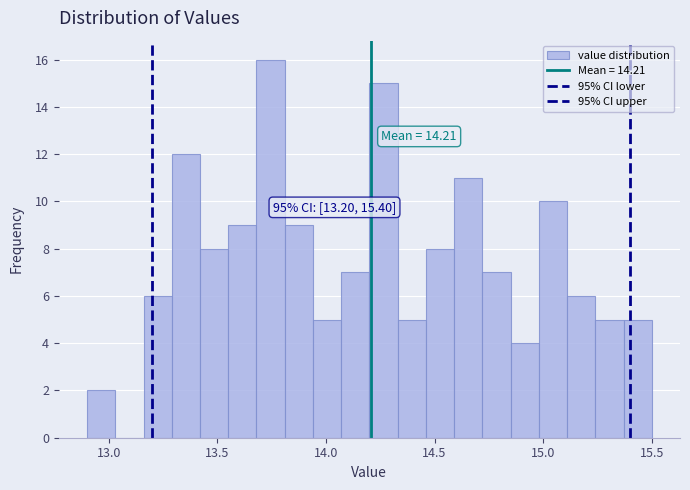

Around what value on the x-axis is the tallest bar? Give the approximate position of its centre, as read against the axis.

13.75